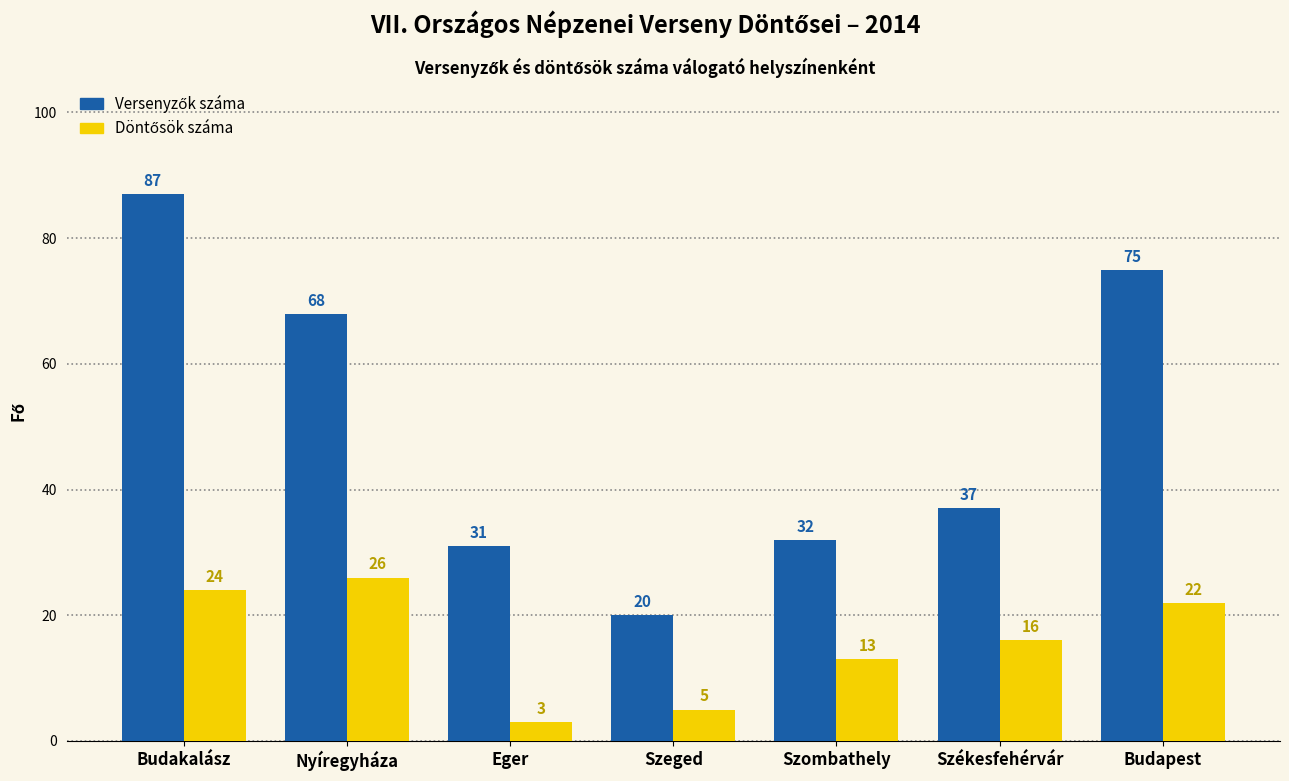

Which category has the highest value across all series?

Budakalász